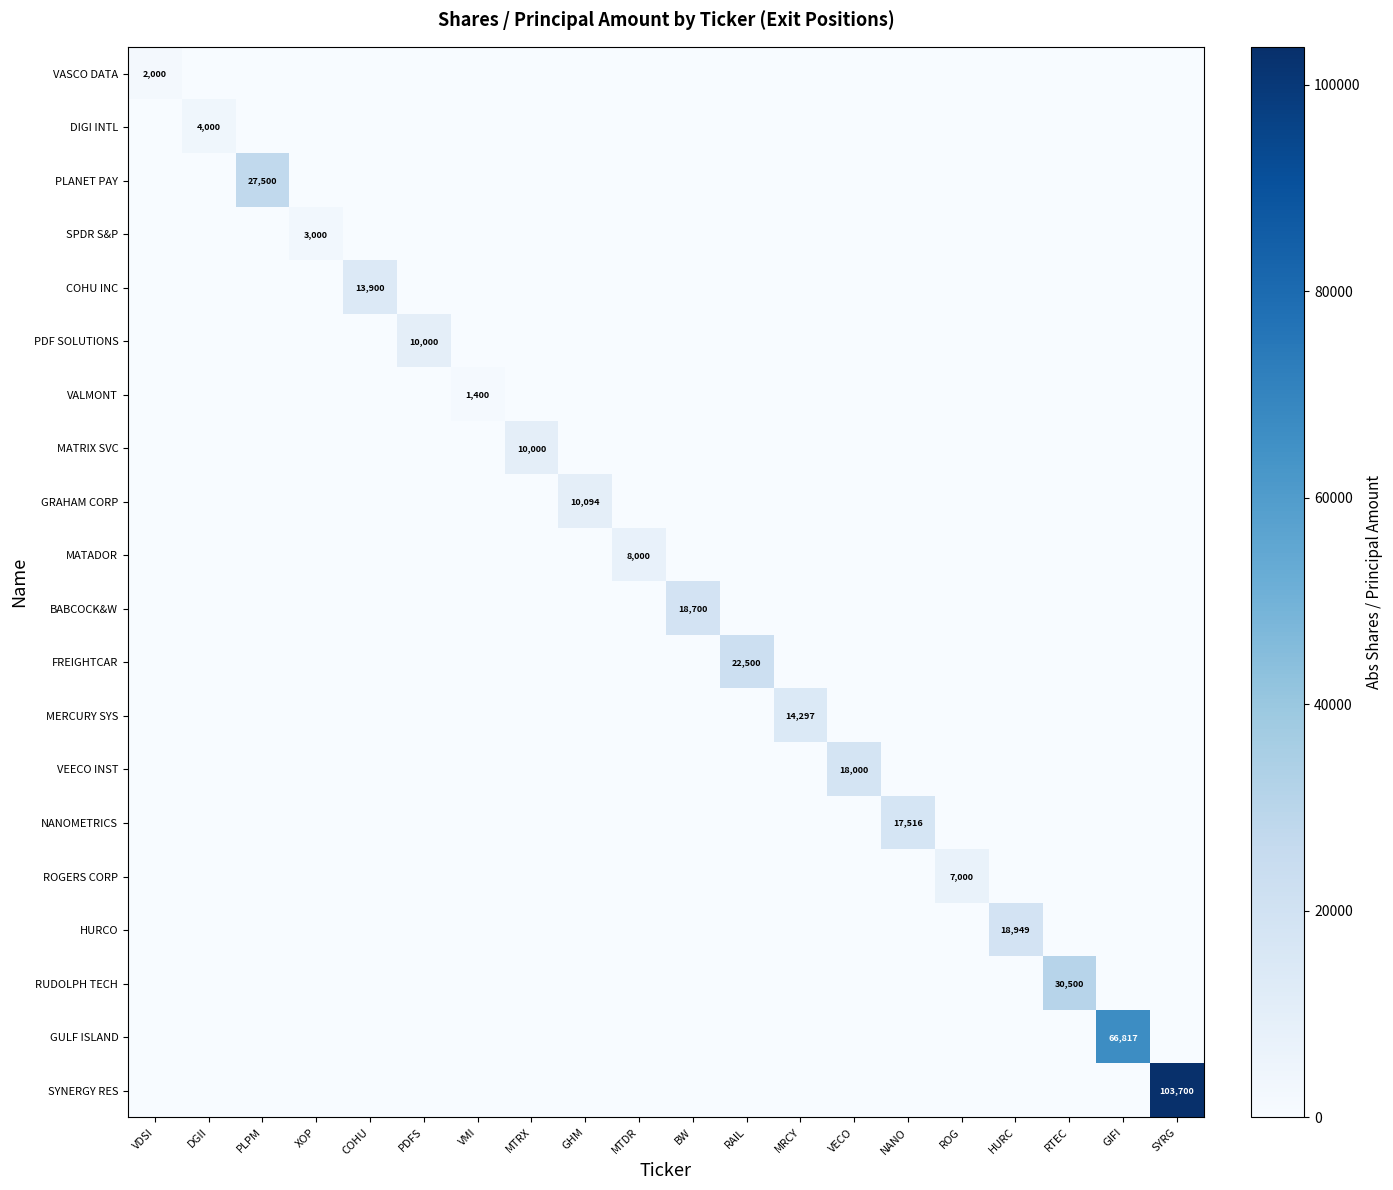

True or false: GRAHAM CORP has a value of 16906 at GHM.

False